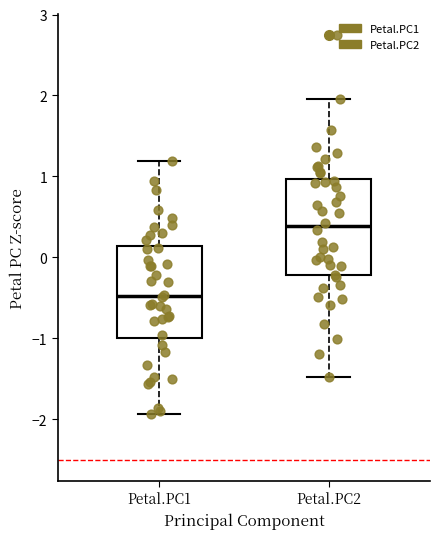

Where does the median line of the box for Petal.PC1 sit on the y-axis? The values are not printed on the chart, so give them approximately, as read against the axis.

-0.5